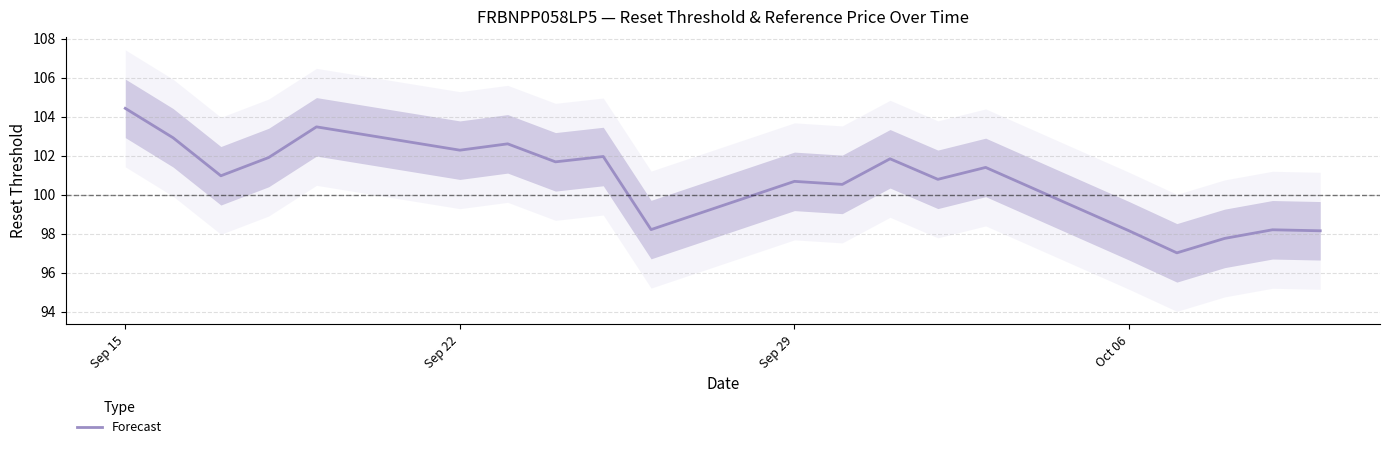

At which label does the data first exceed 101?

Sep 15